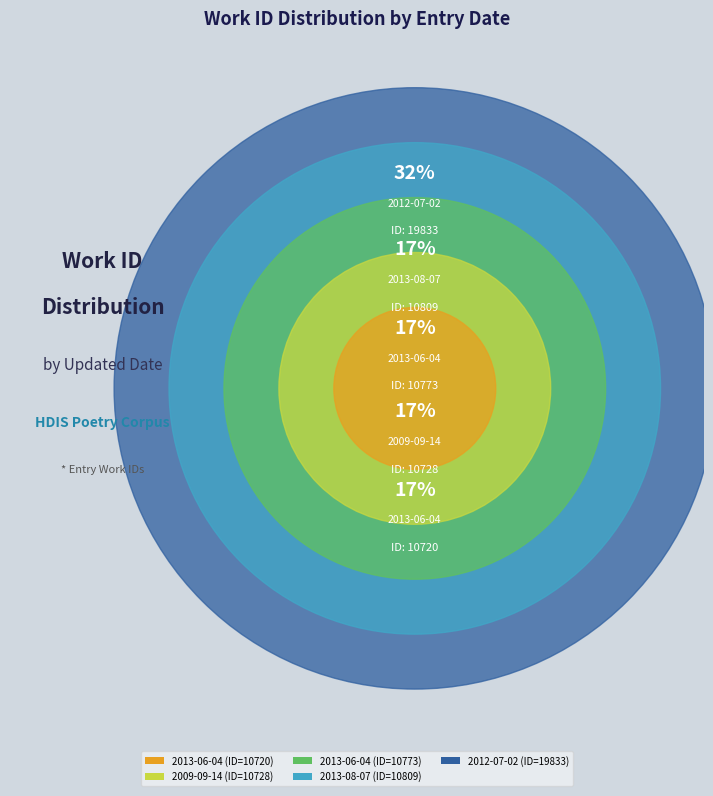

What percentage is the 2013-06-04 slice, to the nearest percent?

17%